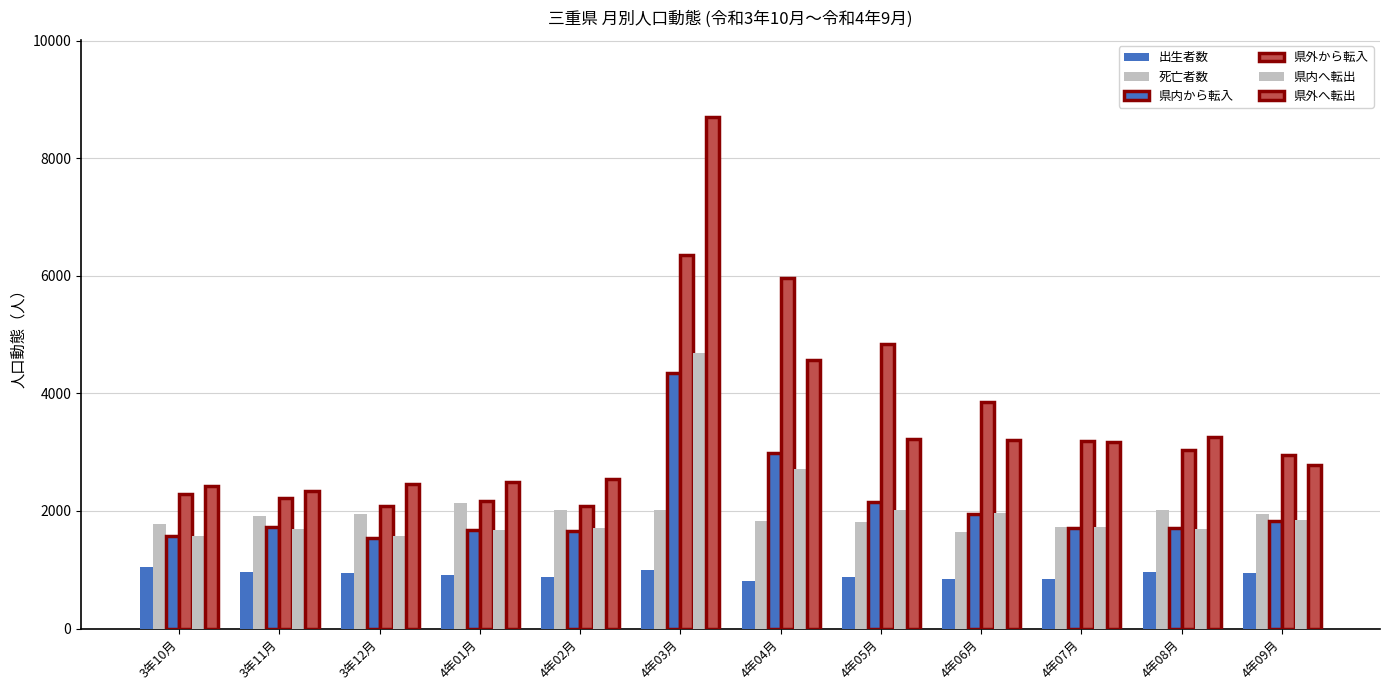

Reading left to right, extract all data points from this chart.

出生者数: 3年10月=1048	3年11月=967	3年12月=943	4年01月=910	4年02月=885	4年03月=992	4年04月=801	4年05月=872	4年06月=846	4年07月=847	4年08月=970	4年09月=944
死亡者数: 3年10月=1777	3年11月=1913	3年12月=1956	4年01月=2139	4年02月=2018	4年03月=2022	4年04月=1834	4年05月=1811	4年06月=1636	4年07月=1727	4年08月=2018	4年09月=1956
県内から転入: 3年10月=1566	3年11月=1719	3年12月=1541	4年01月=1668	4年02月=1654	4年03月=4349	4年04月=2986	4年05月=2146	4年06月=1948	4年07月=1713	4年08月=1709	4年09月=1826
県外から転入: 3年10月=2292	3年11月=2225	3年12月=2079	4年01月=2171	4年02月=2088	4年03月=6346	4年04月=5954	4年05月=4836	4年06月=3849	4年07月=3183	4年08月=3045	4年09月=2950
県内へ転出: 3年10月=1569	3年11月=1693	3年12月=1567	4年01月=1680	4年02月=1704	4年03月=4694	4年04月=2722	4年05月=2024	4年06月=1963	4年07月=1727	4年08月=1696	4年09月=1848
県外へ転出: 3年10月=2420	3年11月=2331	3年12月=2462	4年01月=2498	4年02月=2544	4年03月=8703	4年04月=4570	4年05月=3221	4年06月=3200	4年07月=3178	4年08月=3261	4年09月=2786